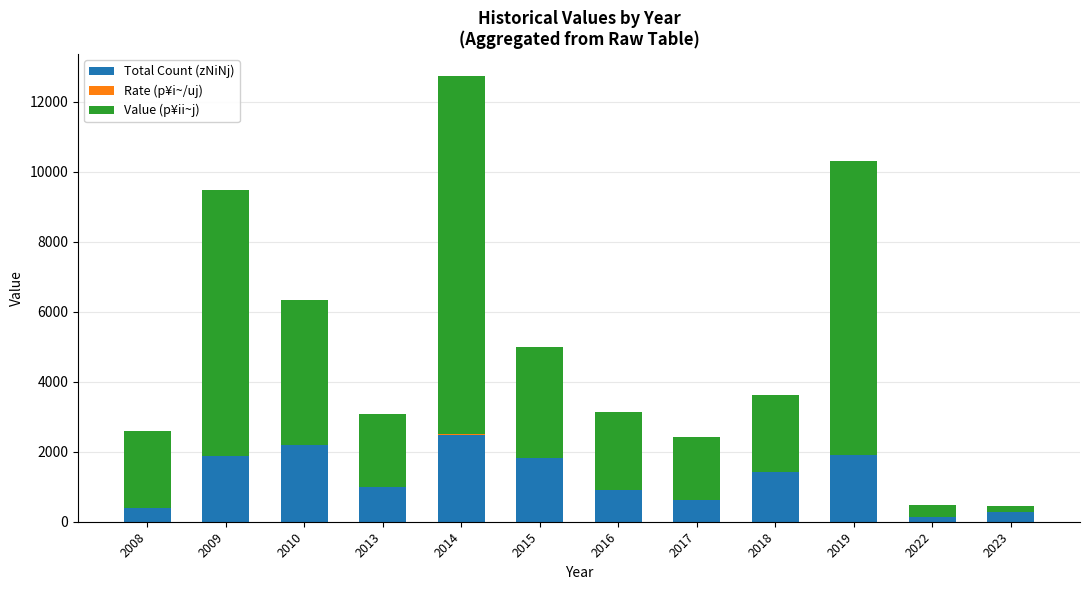

The value of Total Count (zNiNj) at 2017 is 630.0. True or false?

True